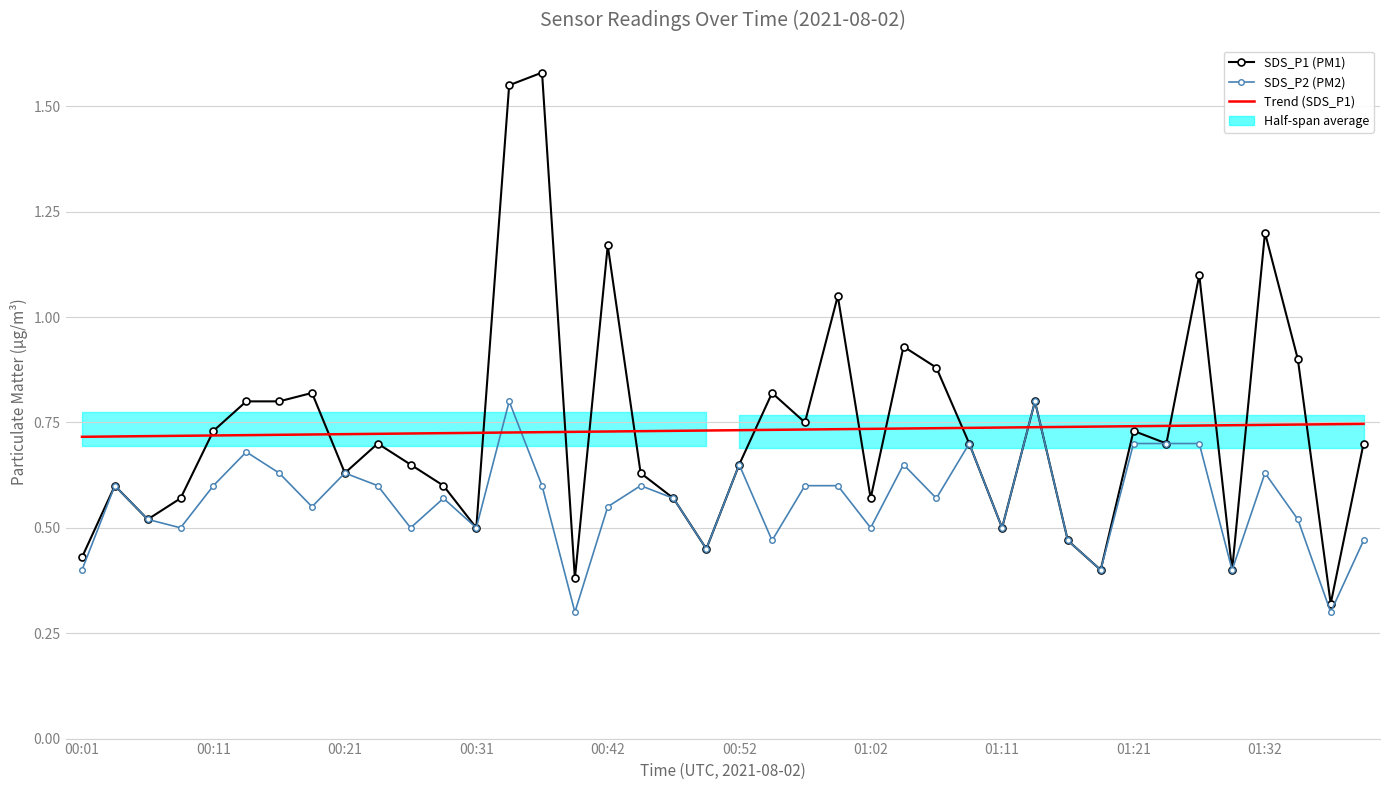

Rank the categories by Trend (SDS_P1) value from highest to lowest.

39, 38, 37, 36, 35, 34, 33, 32, 31, 30, 29, 28, 27, 26, 25, 24, 23, 22, 21, 20, 19, 18, 17, 16, 15, 14, 13, 12, 11, 10, 01:32, 01:21, 01:11, 01:02, 00:52, 00:42, 00:31, 00:21, 00:11, 00:01